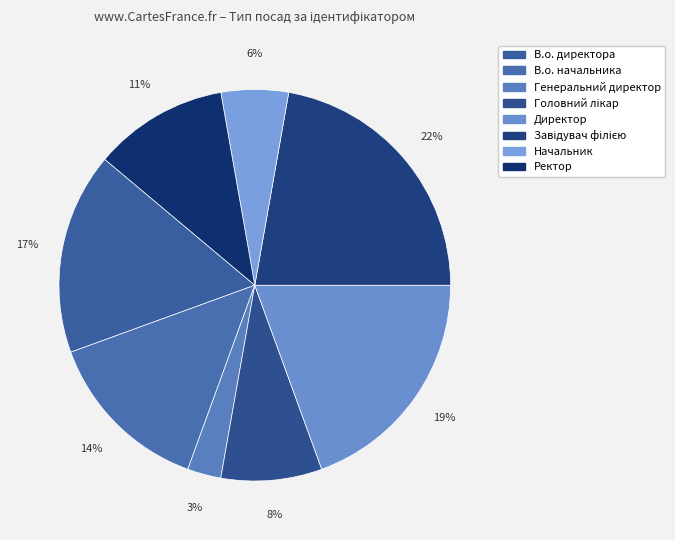

How many segments does this pie chart have?

8